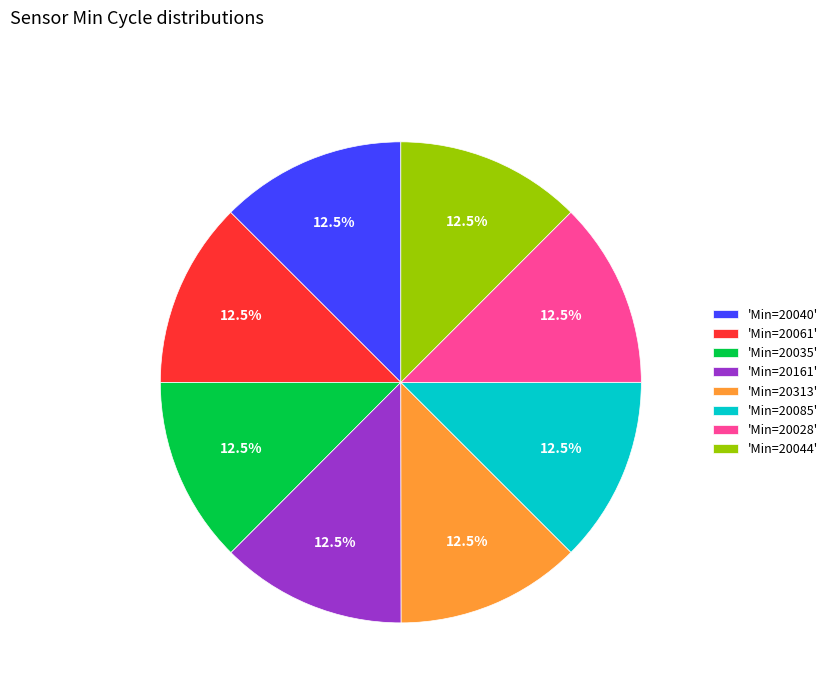

Is there any slice that represents more than half of the pie?

No